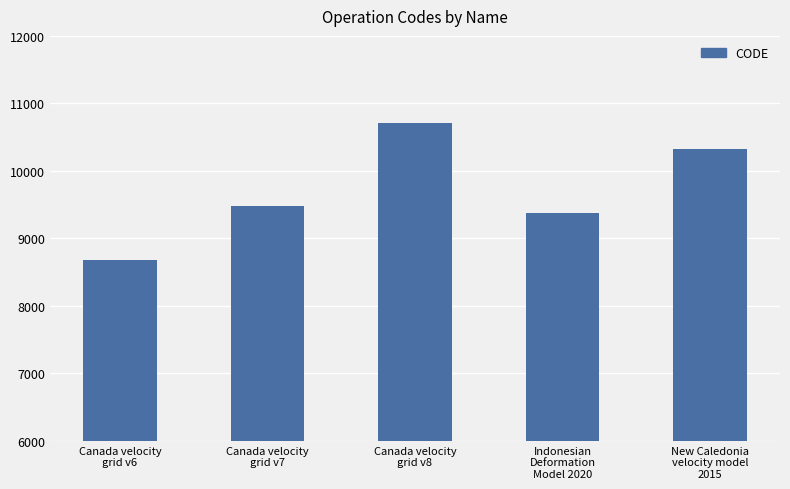

Does the chart contain stacked bars?

No